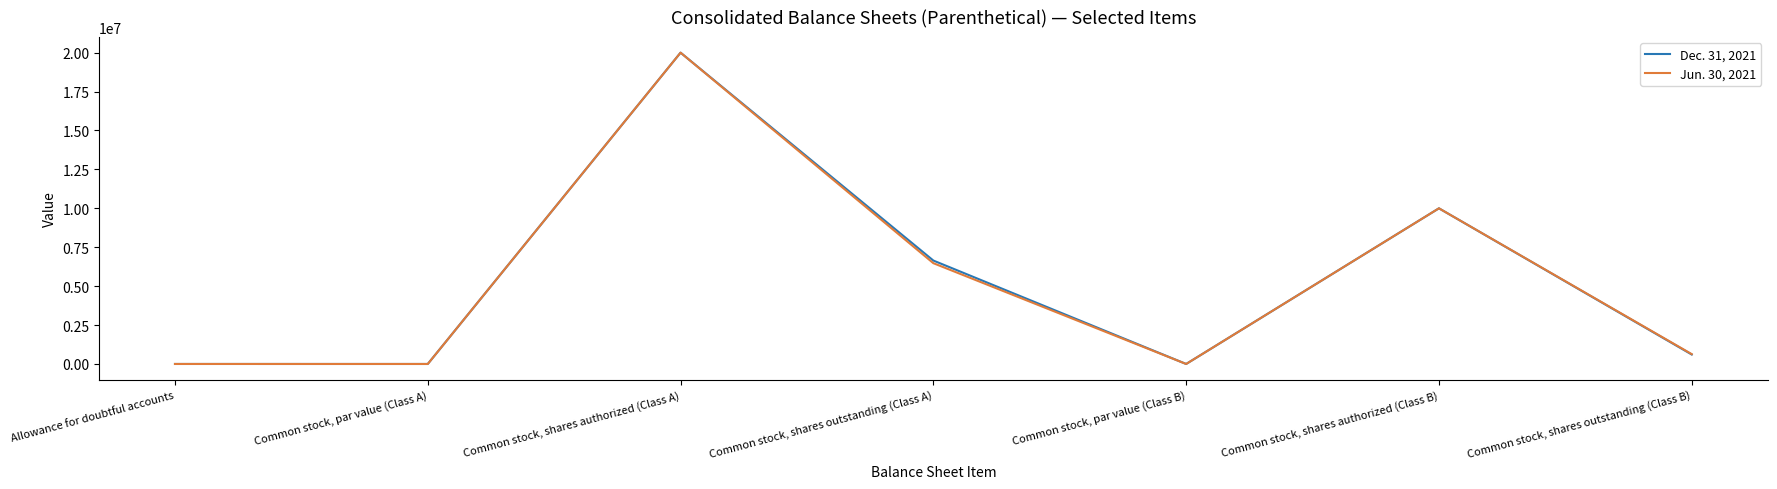

What is the sum of all Dec. 31, 2021 values?

37252459